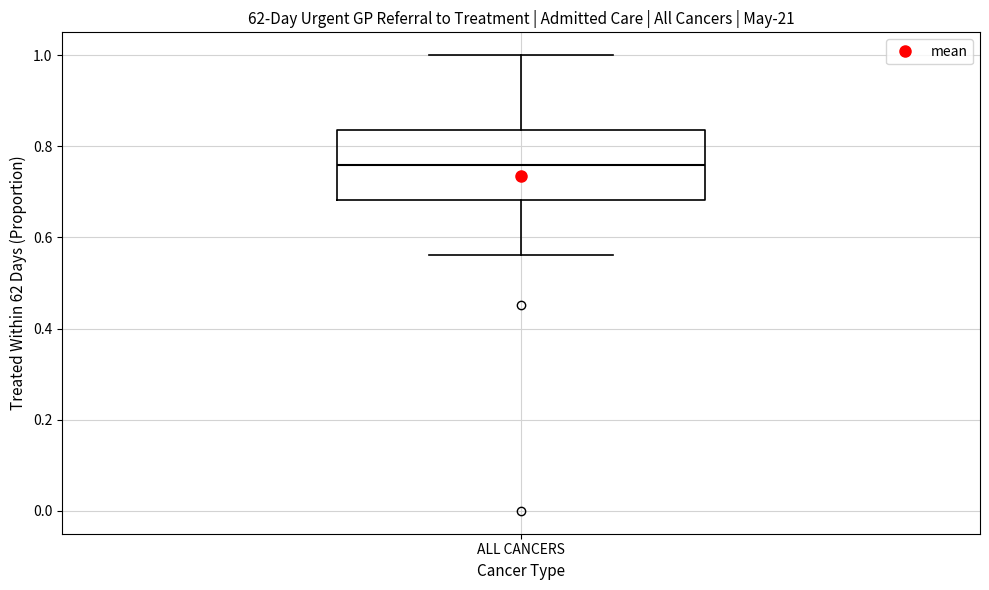

Where is the upper edge of the box for ALL CANCERS on the y-axis? The values are not printed on the chart, so give them approximately, as read against the axis.

0.84